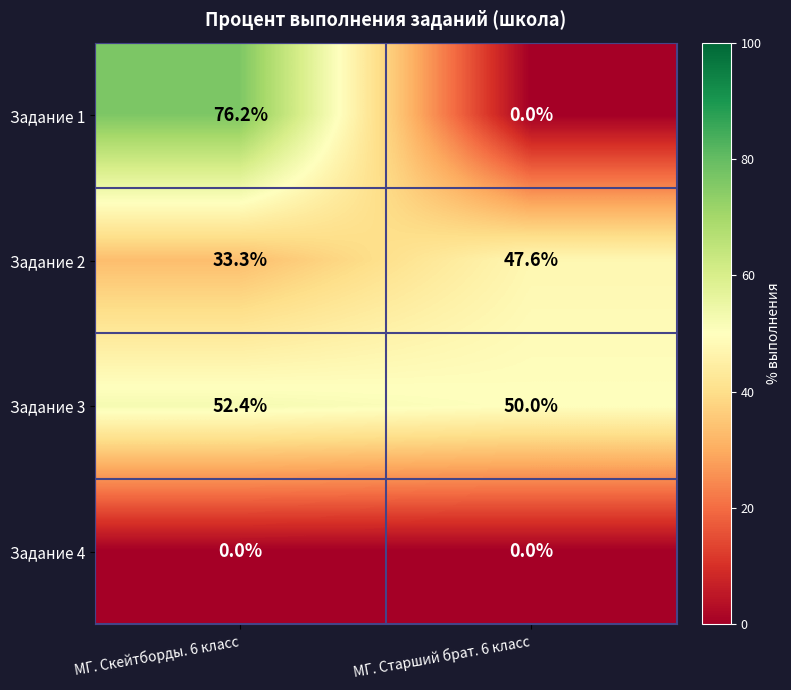

The Задание 1 series shows 23.6 at МГ. Скейтборды. 6 класс. True or false?

False